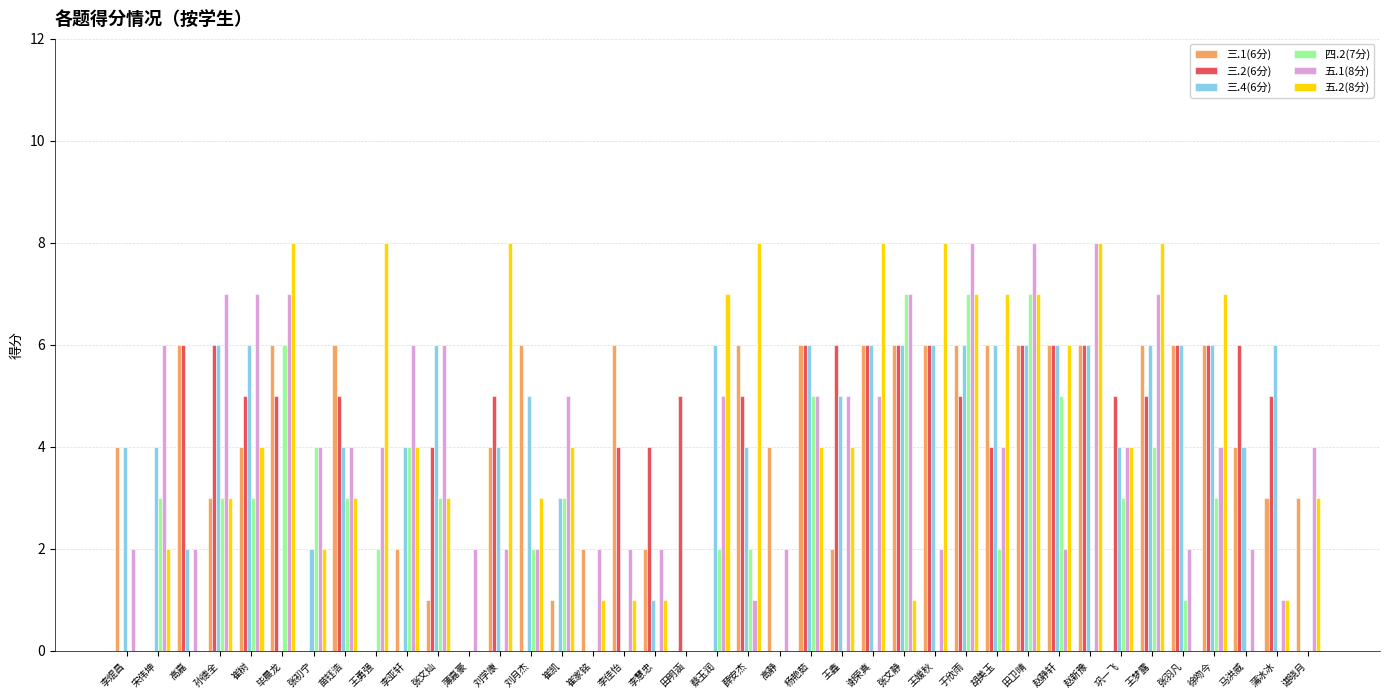

The value of 五.1(8分) at 胡美玉 is 1. True or false?

False